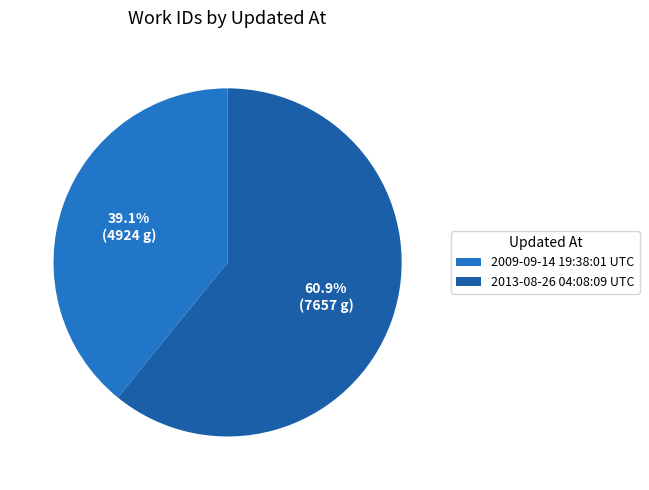

To the nearest percent, what is the difference between the 2009-09-14 19:38:01 UTC and 2013-08-26 04:08:09 UTC slice percentages?

22%